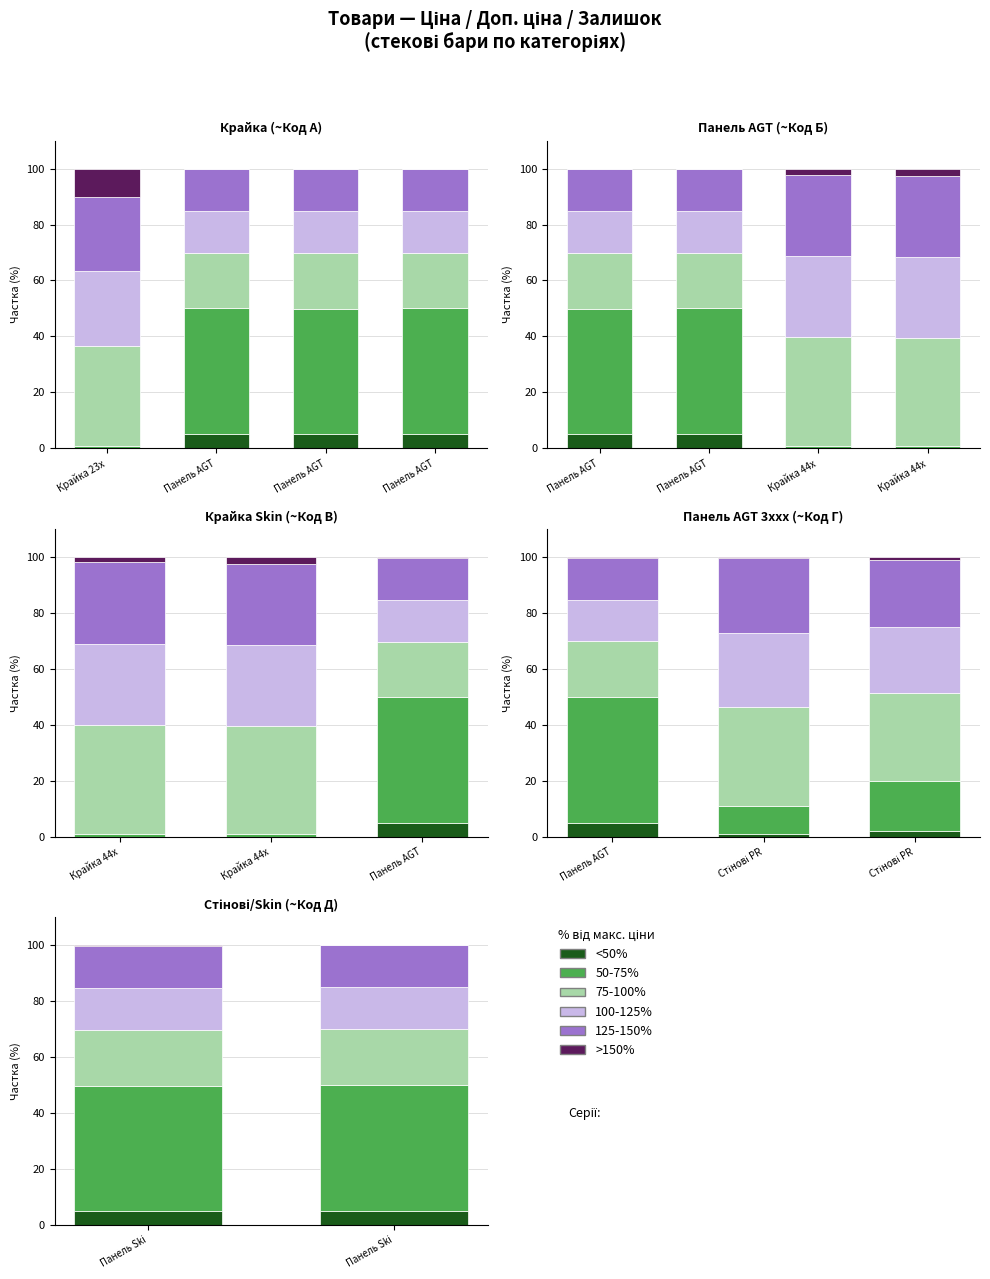

What is the average value of the 125-150% series?

15.0